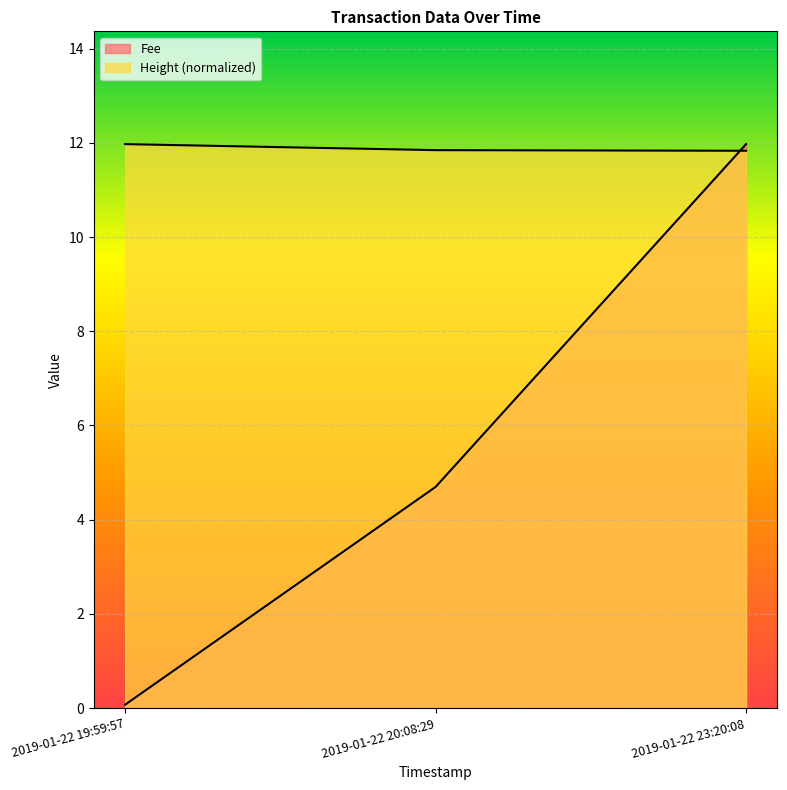

What is the lowest value of the Height series?

11.8